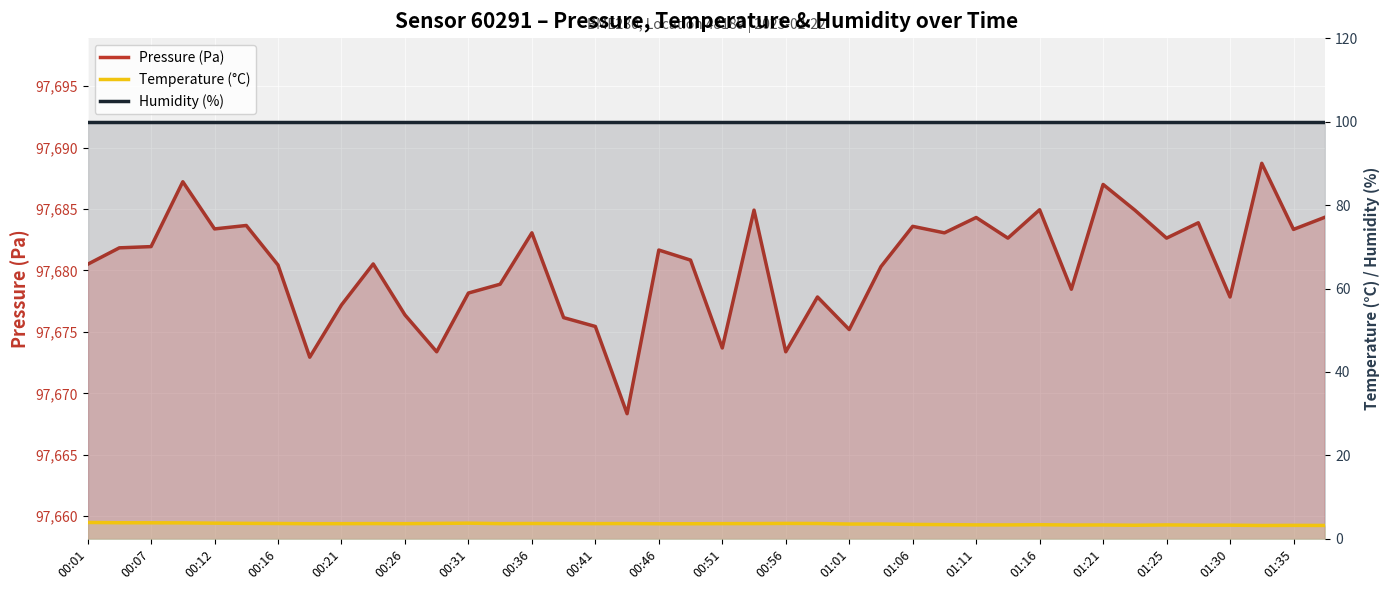

Which series has the widest spread of values?

Pressure (Pa)